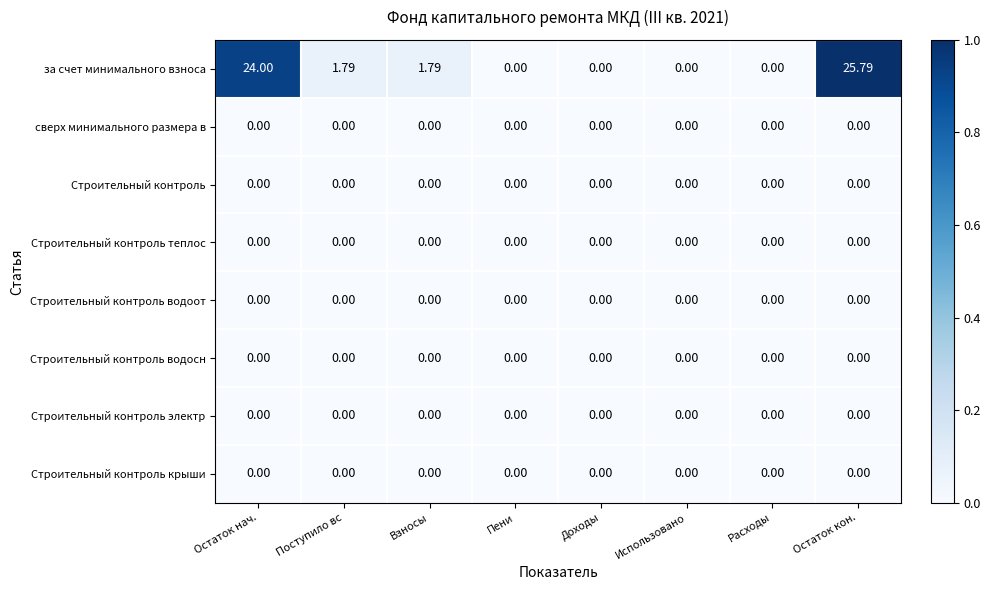

Which series has the largest range (max minus min)?

за счет минимального взноса